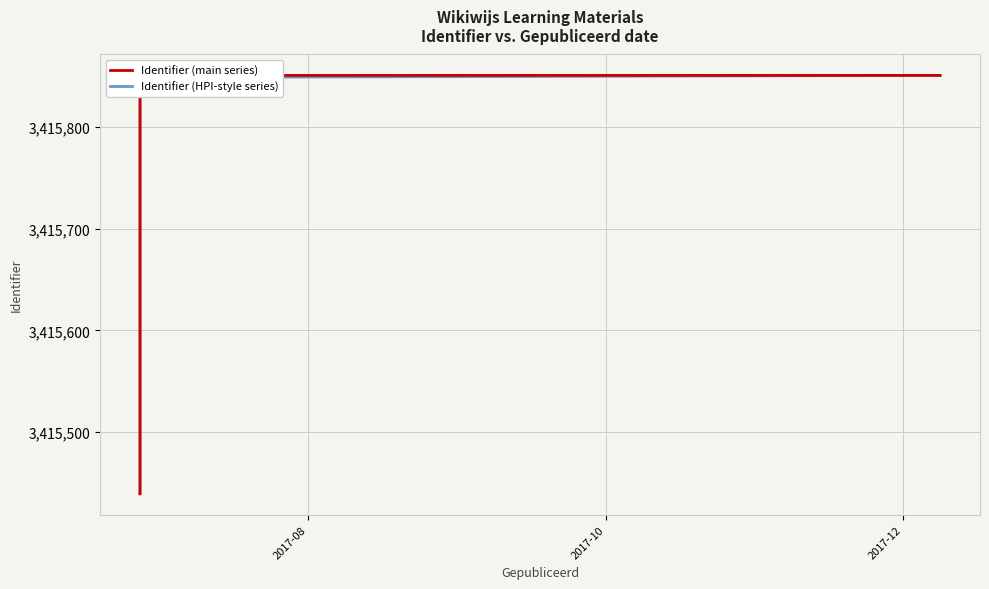

True or false: Identifier (main series) and Identifier (HPI-style series) cross at least once.

False